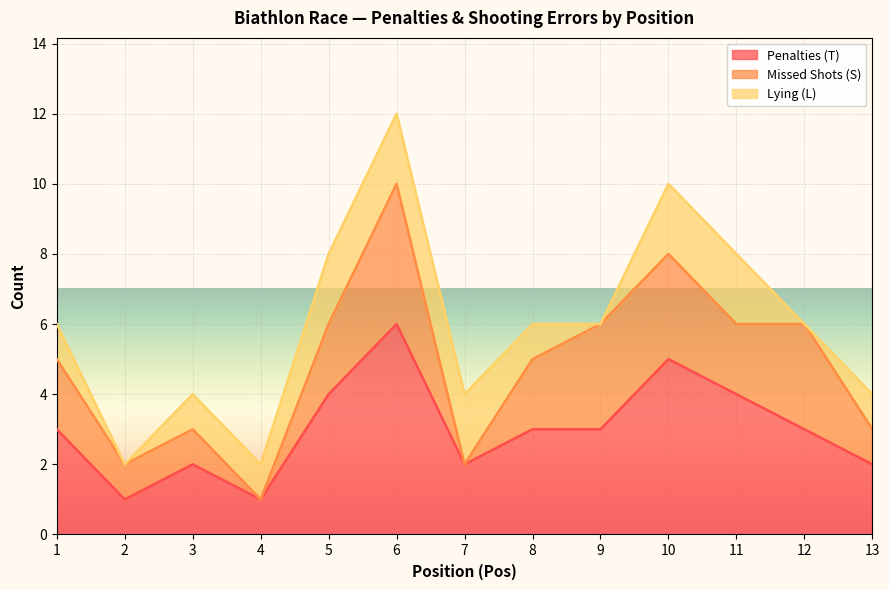

Which series has the largest range (max minus min)?

Penalties (T)